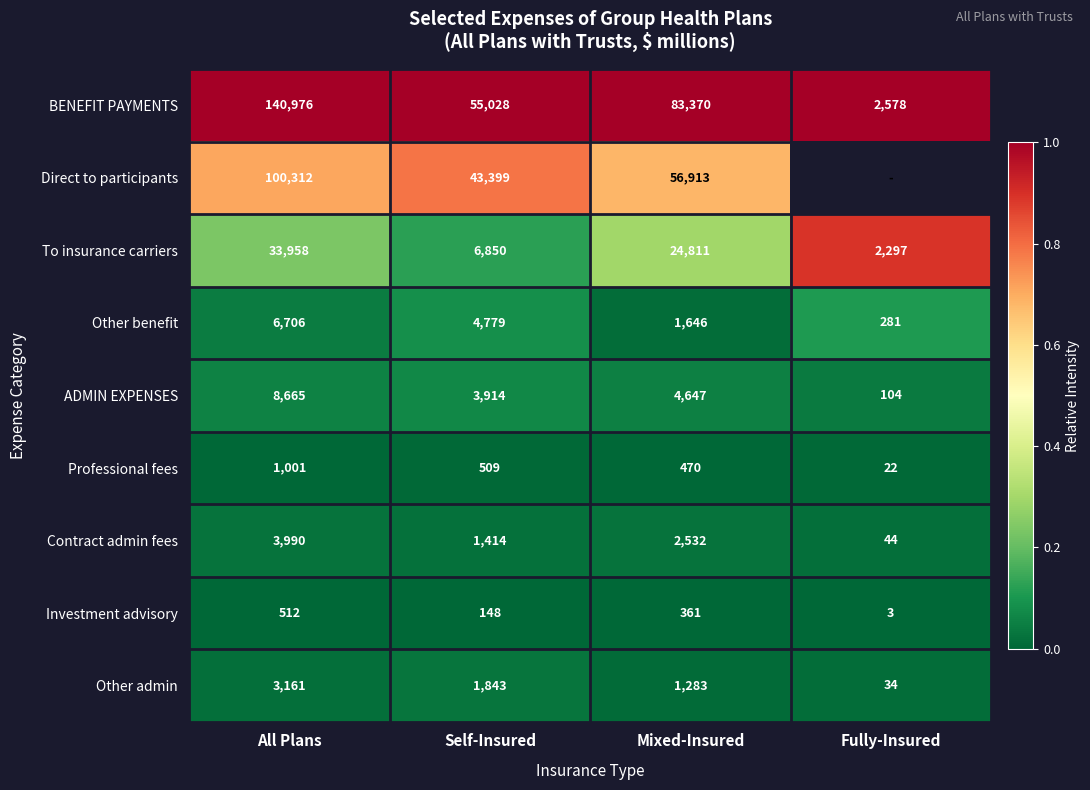

Between Self-Insured and Mixed-Insured, which series saw the biggest shift?

BENEFIT PAYMENTS